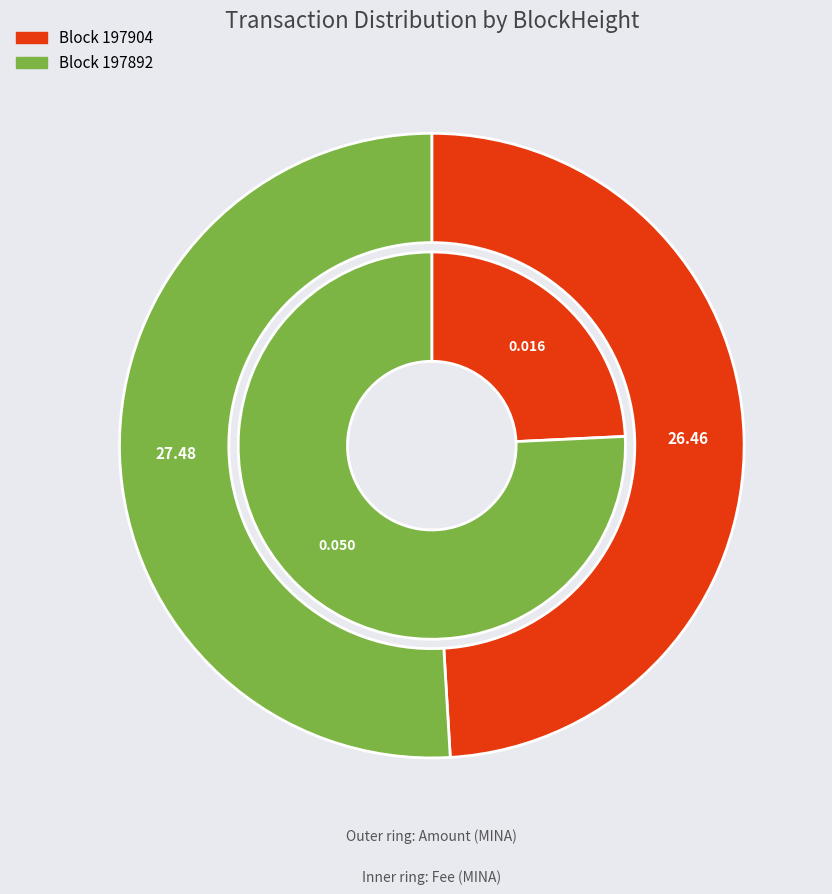

To the nearest percent, what percentage of the pie is 197904?

49%